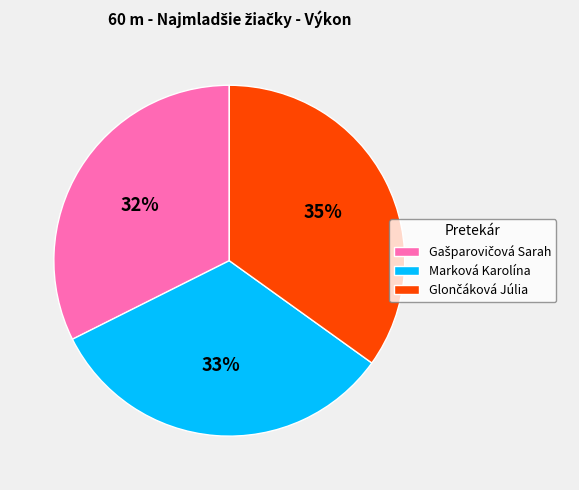

To the nearest percent, what portion does Marková Karolína represent?

33%